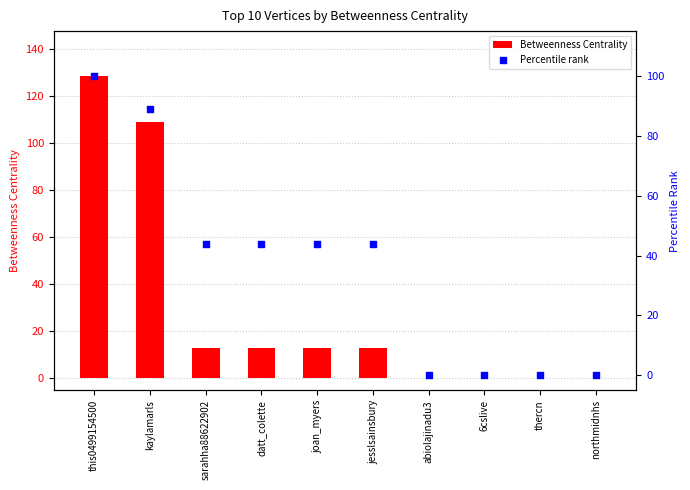

What is the total value across all series at jesslsainsbury?

56.7